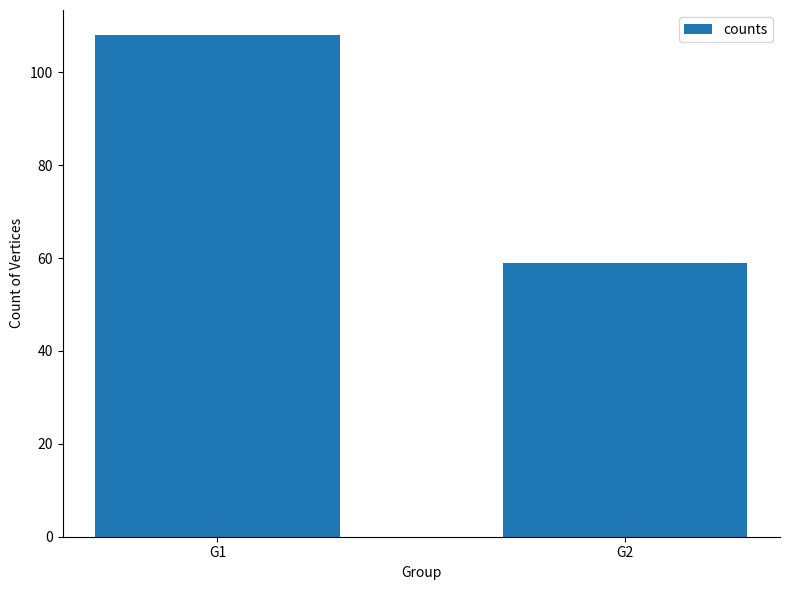

Reading right to left, extract all data points from this chart.

G2=59	G1=108